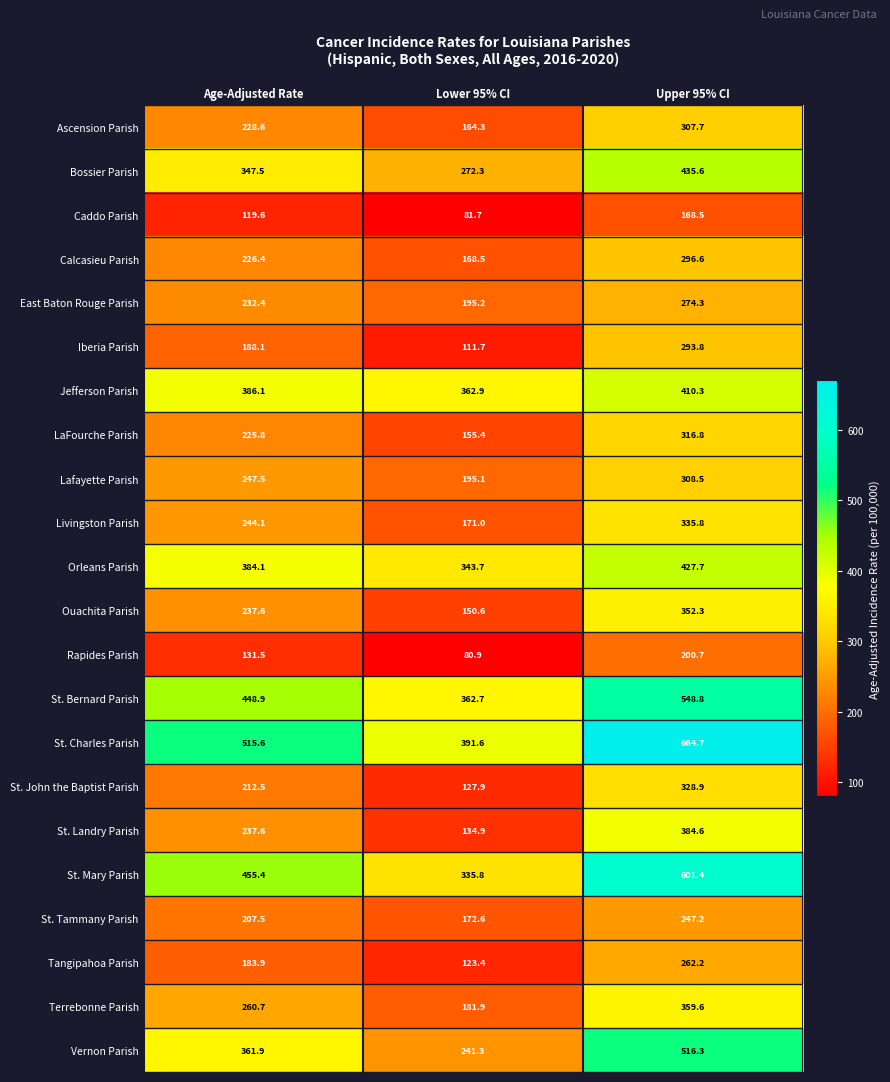

What is the greatest value displayed?

664.7